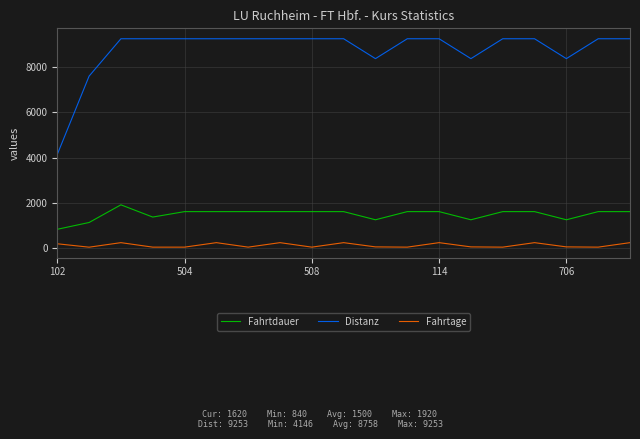

What is the minimum value for Distanz?

4146